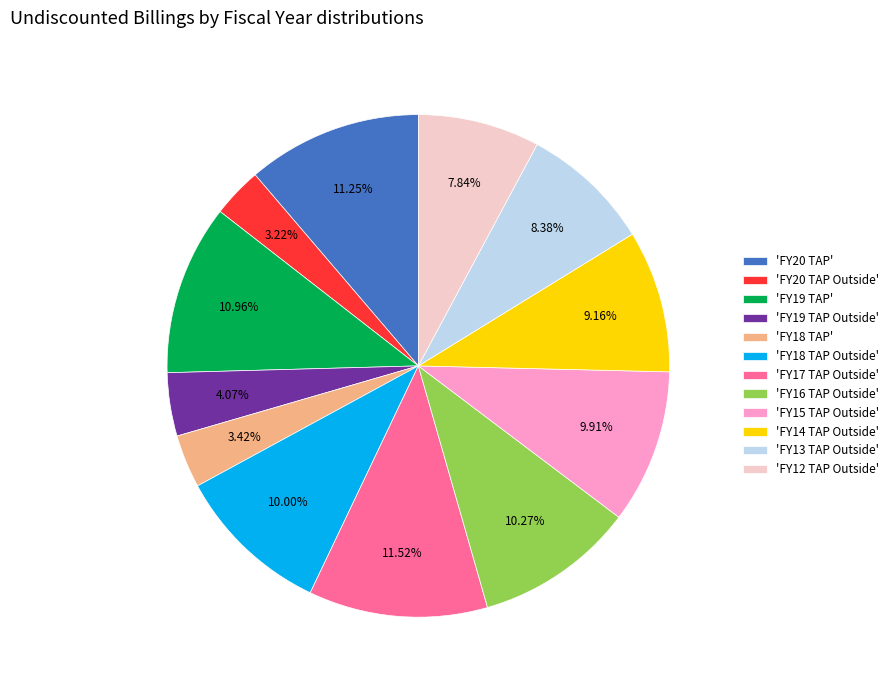

Which has a higher value, 'FY20 TAP Outside' or 'FY14 TAP Outside'?

'FY14 TAP Outside'